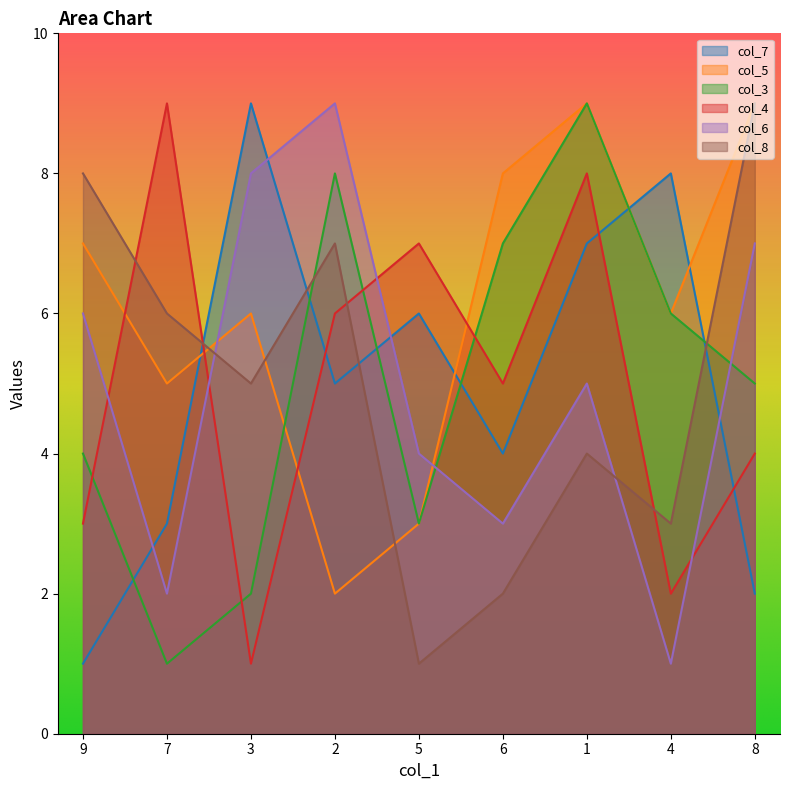

Reading left to right, what are all the values shown in this chart?

col_7: 9=1	7=3	3=9	2=5	5=6	6=4	1=7	4=8	8=2
col_5: 9=7	7=5	3=6	2=2	5=3	6=8	1=9	4=6	8=9
col_3: 9=4	7=1	3=2	2=8	5=3	6=7	1=9	4=6	8=5
col_4: 9=3	7=9	3=1	2=6	5=7	6=5	1=8	4=2	8=4
col_6: 9=6	7=2	3=8	2=9	5=4	6=3	1=5	4=1	8=7
col_8: 9=8	7=6	3=5	2=7	5=1	6=2	1=4	4=3	8=9